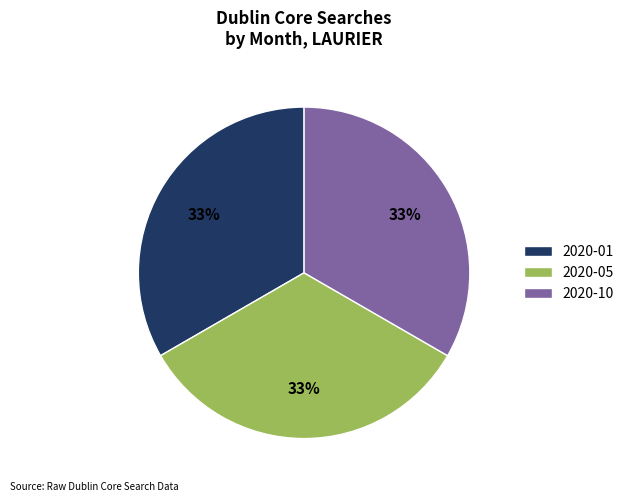

Is it true that 2020-10 is 33% of the pie?

True